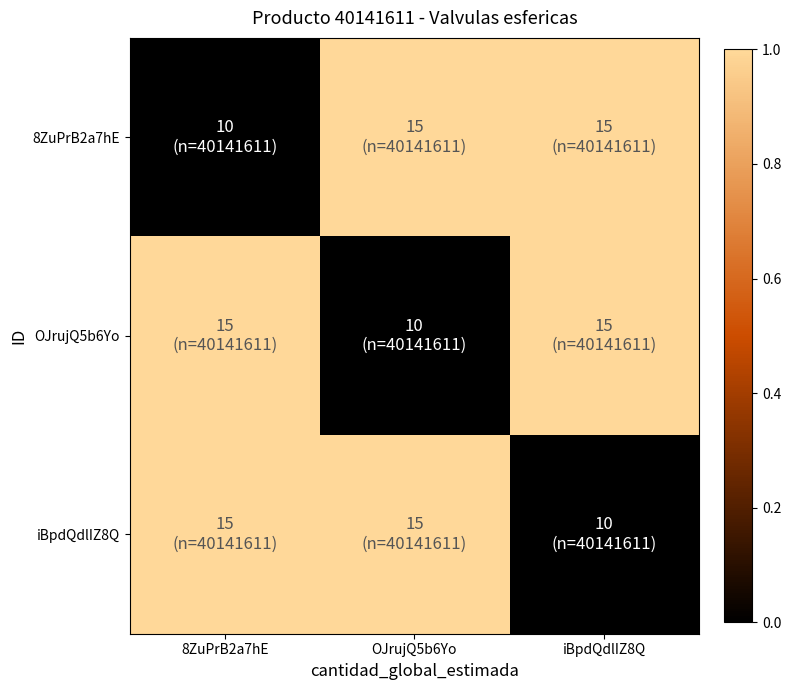

Which series has the widest spread of values?

8ZuPrB2a7hE